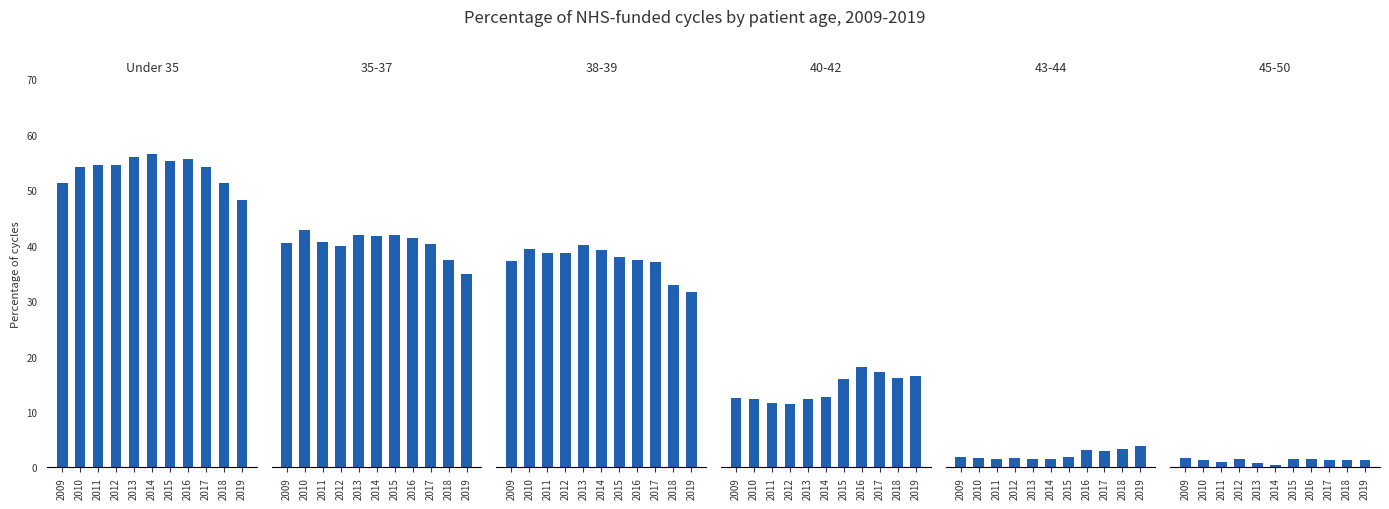

What is the value of the 7th bar from the left?

55.2